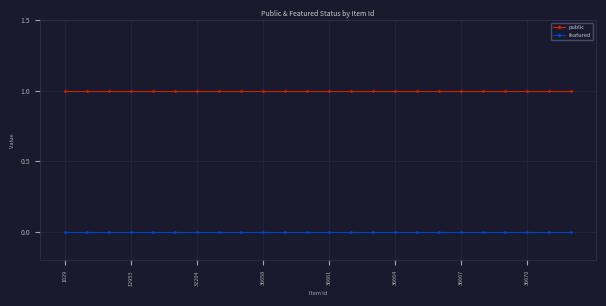

List the series in order of their peak value, highest first.

public, featured